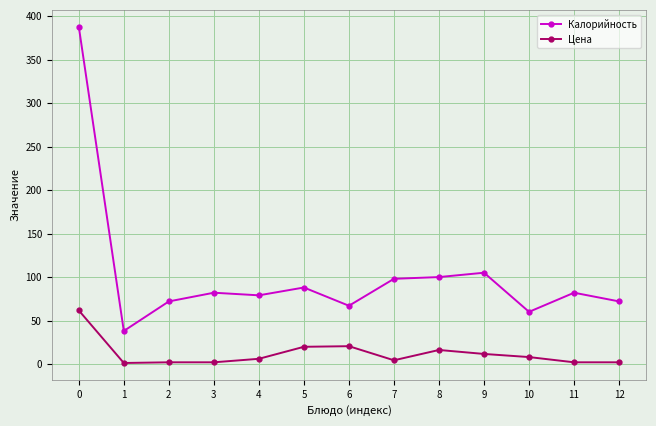

What is the sum of all Цена values?

156.9